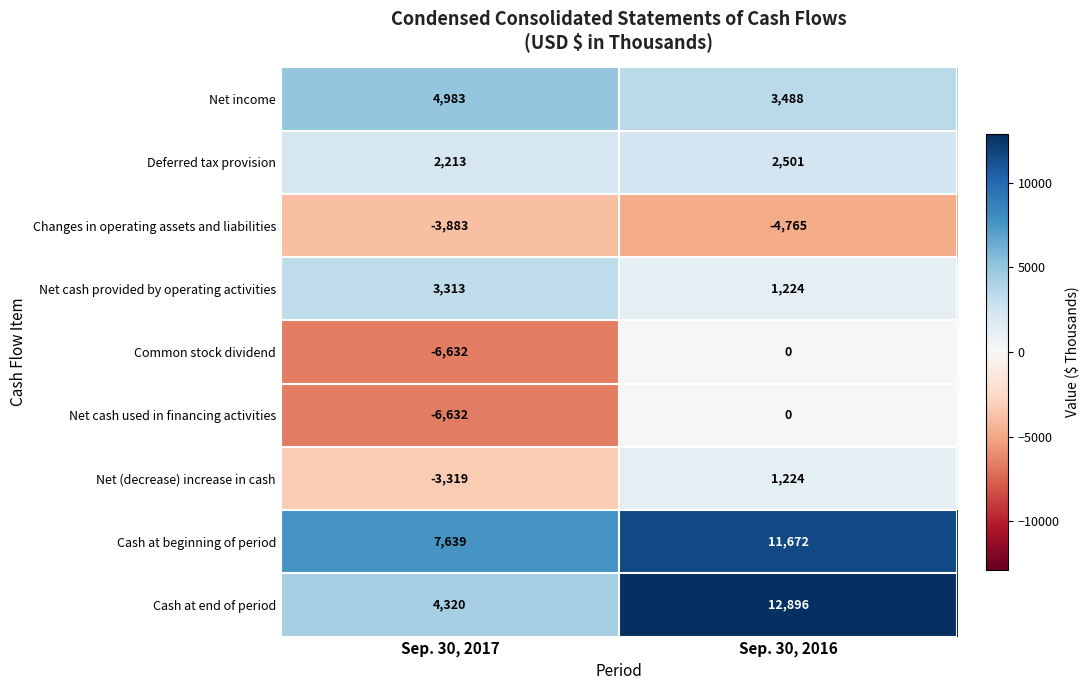

What is the difference between the Changes in operating assets and liabilities values at Sep. 30, 2016 and Sep. 30, 2017?

882